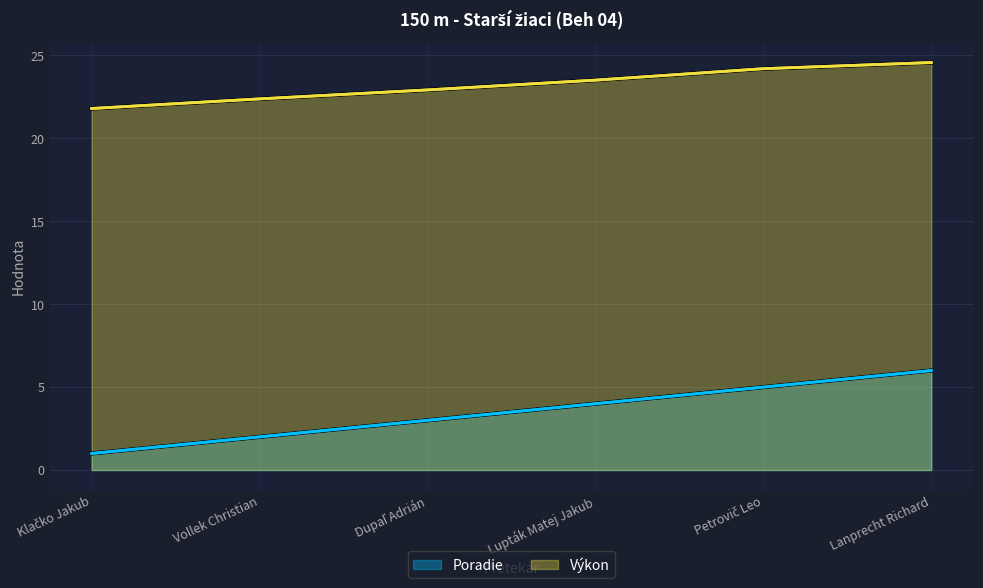

Rank the series by their average value, from lowest to highest.

Poradie, Výkon